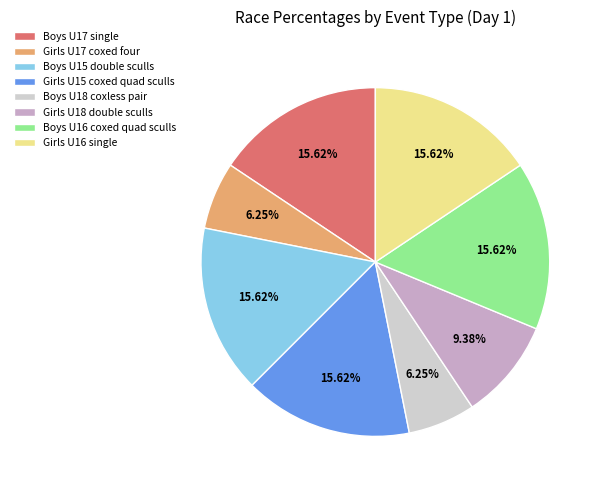

Is the sum of Girls U17 coxed four and Girls U15 coxed quad sculls greater than half?

No